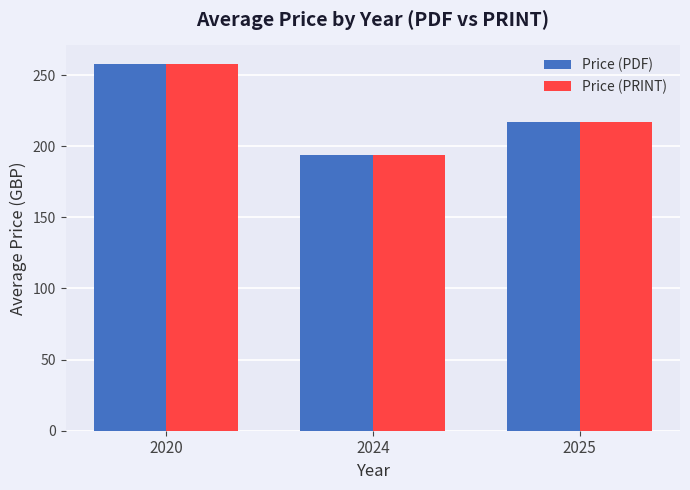

Reading right to left, list all the values displayed in this chart.

Price (PDF): 217.0	194.0	258.0
Price (PRINT): 217.0	194.0	258.0